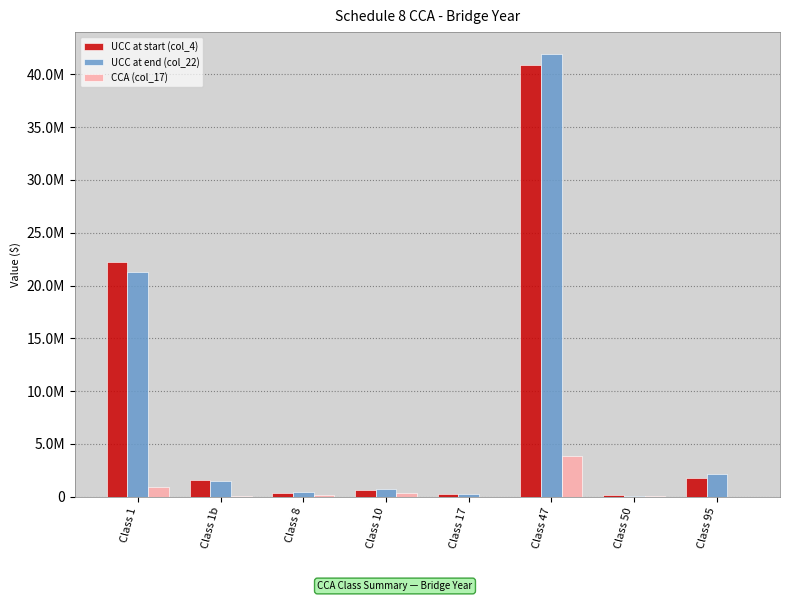

What is the label of the 4th bar from the right?

Class 17